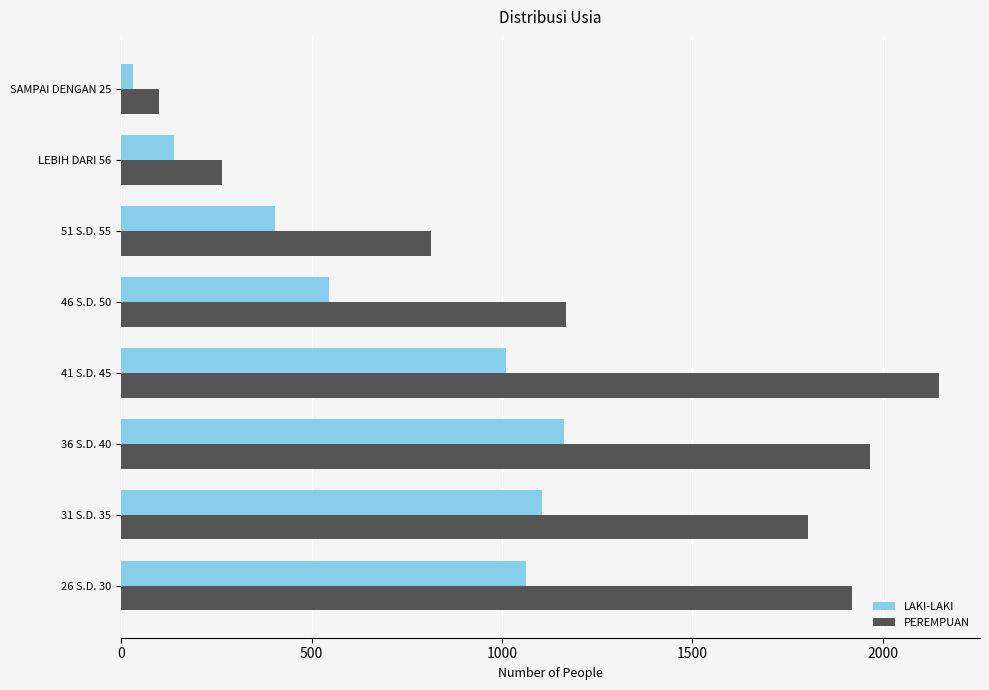

Is it true that LAKI-LAKI equals 405 at 51 S.D. 55?

True